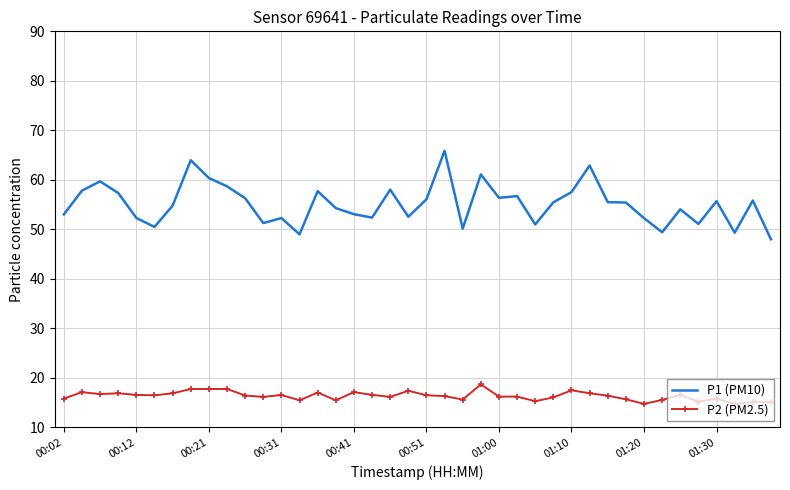

Rank the series by their average value, from lowest to highest.

P2 (PM2.5), P1 (PM10)